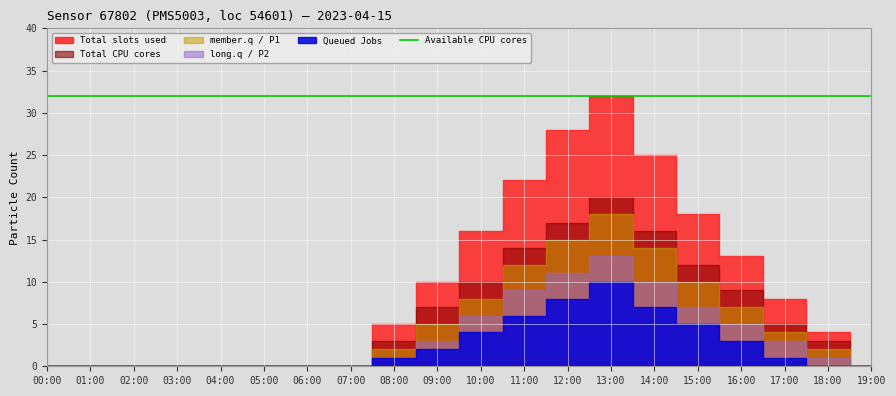

True or false: P1 and P0_proxy intersect in this chart.

False